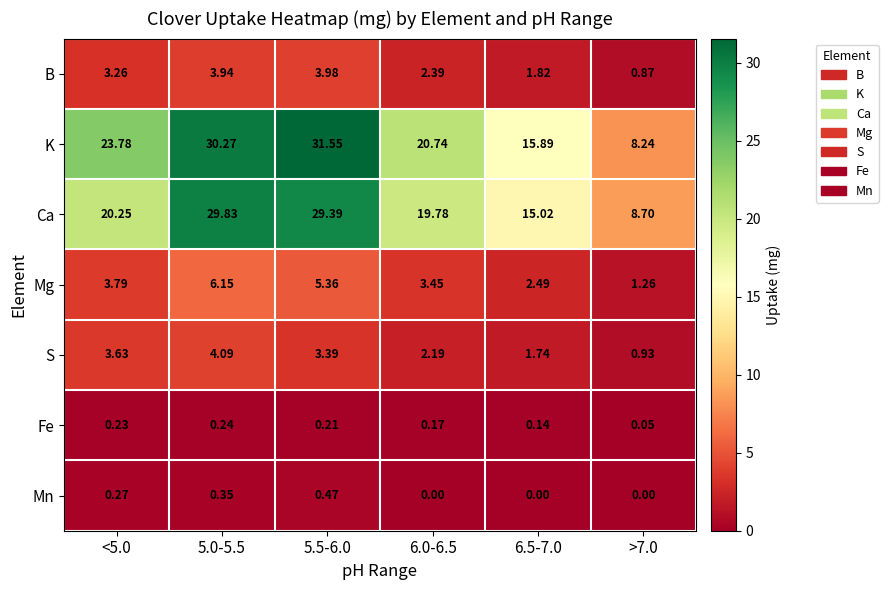

Rank the series at 5.0-5.5 from lowest to highest value.

Fe, Mn, B, S, Mg, Ca, K